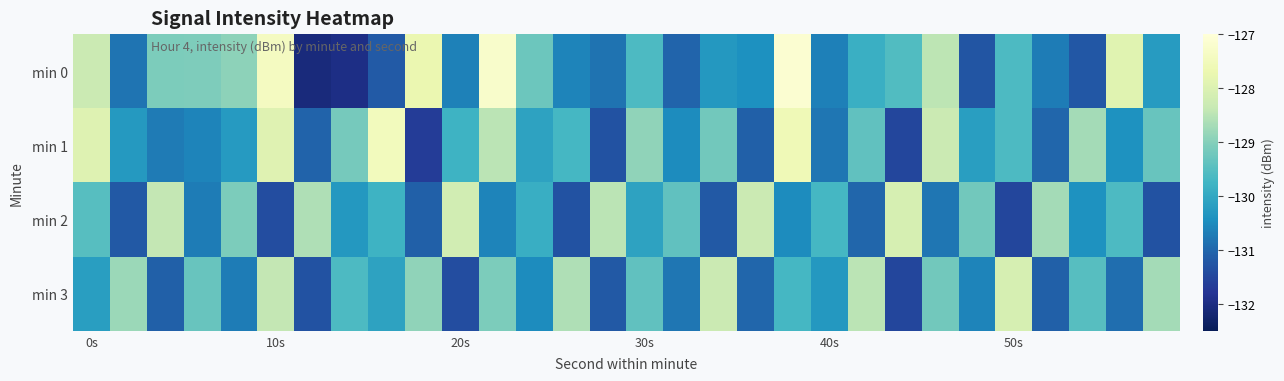

List the series in order of their peak value, highest first.

min 0, min 1, min 2, min 3